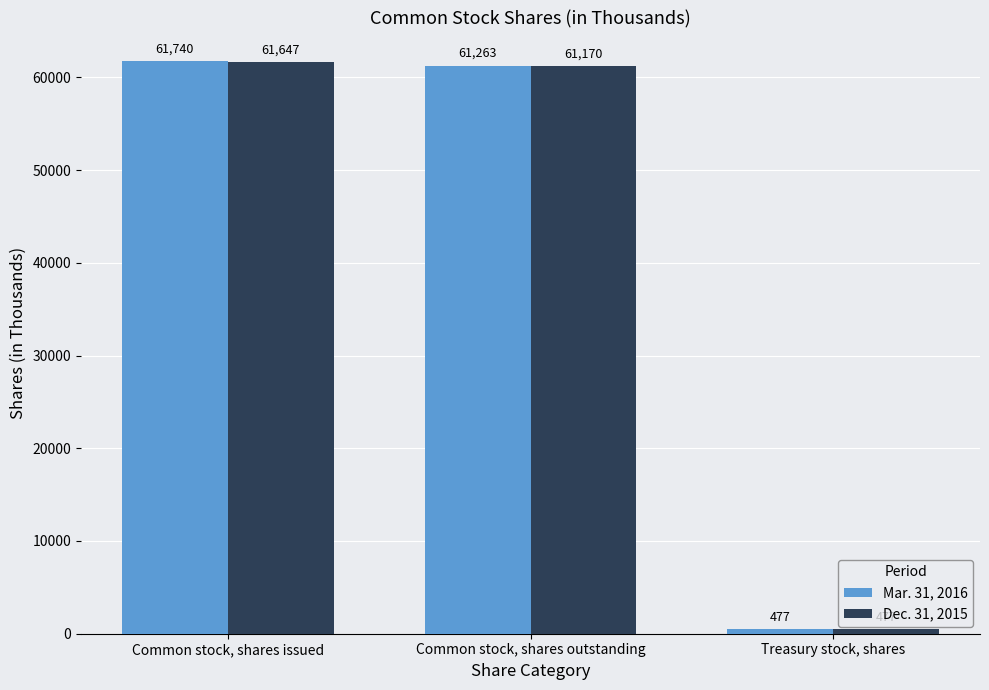

Reading left to right, extract all data points from this chart.

Mar. 31, 2016: 61740	61263	477
Dec. 31, 2015: 61647	61170	477